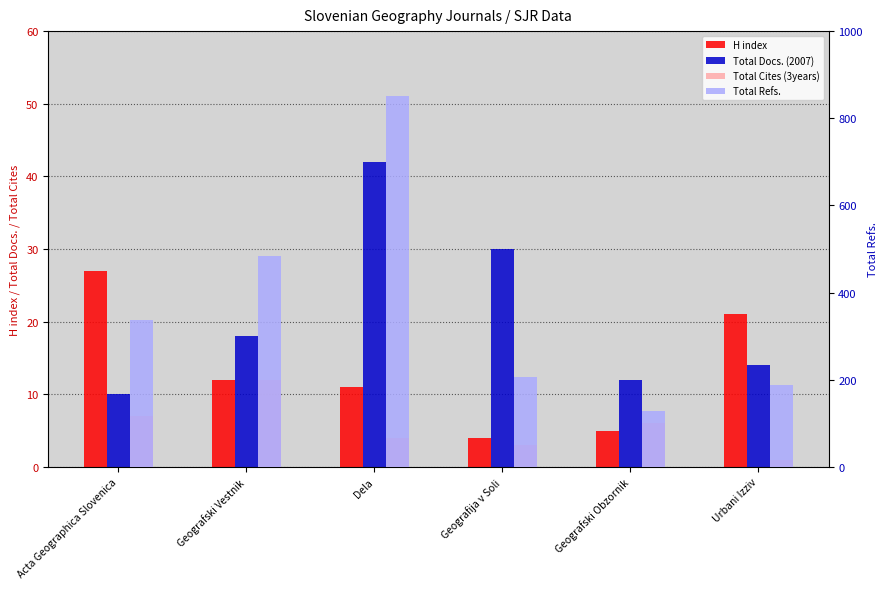

How many values in the Total Cites (3years) series exceed 6?

2